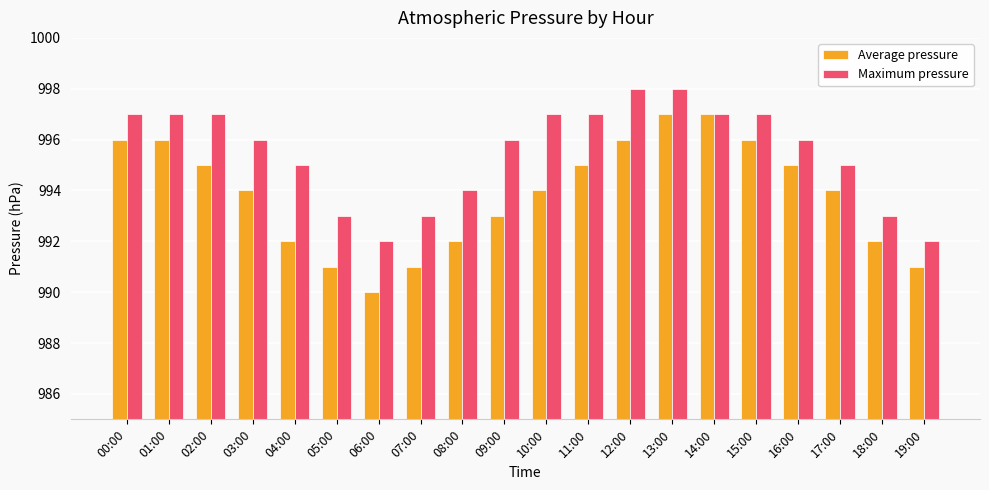

What is the maximum value shown in the chart?

998